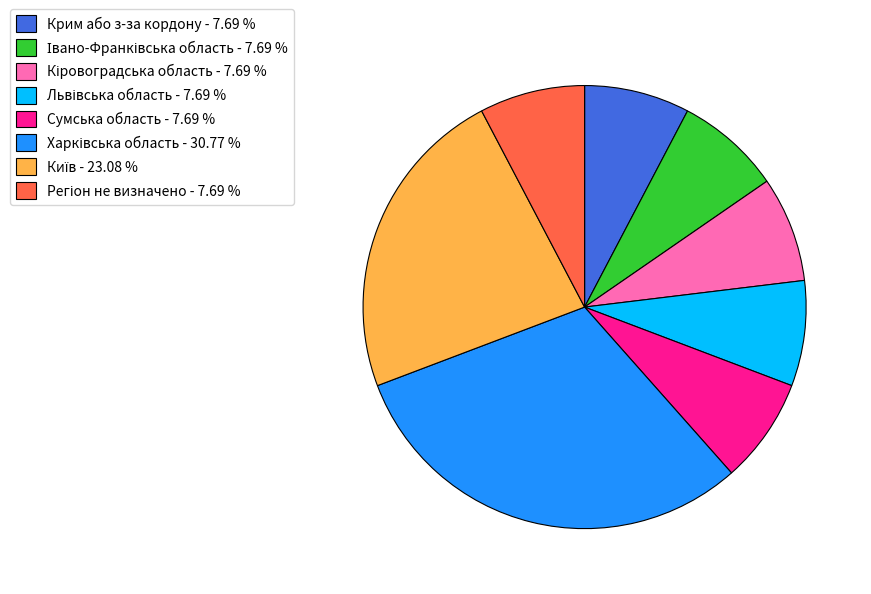

How many slices are in this pie chart?

8